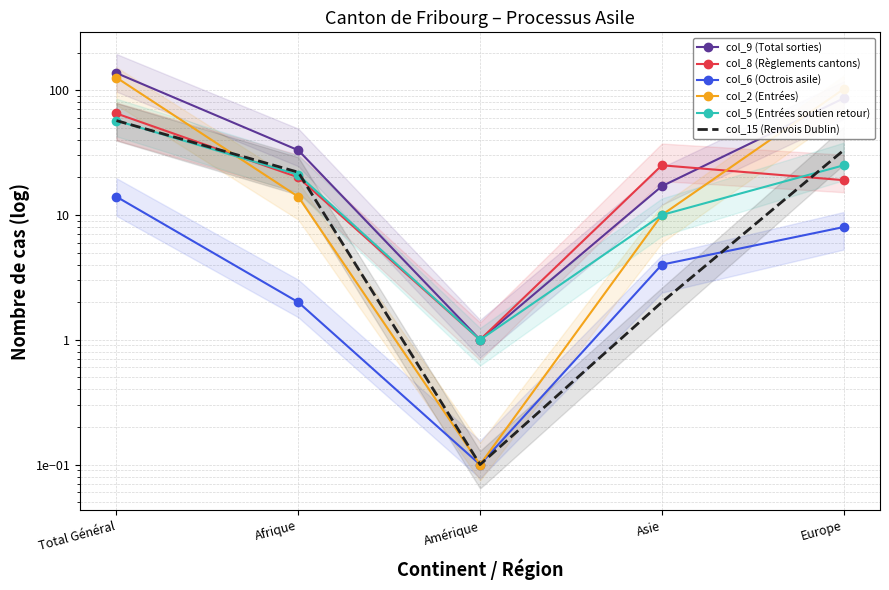

Reading left to right, list all the values displayed in this chart.

col_9 (Total sorties): 137.0	33.0	1.0	17.0	86.0
col_8 (Règlements cantons): 65.0	20.0	1.0	25.0	19.0
col_6 (Octrois asile): 14.0	2.0	0.1	4.0	8.0
col_2 (Entrées): 126.0	14.0	0.1	10.0	102.0
col_5 (Entrées soutien retour): 57.0	21.0	1.0	10.0	25.0
col_15 (Renvois Dublin): 57.0	22.0	0.1	2.0	33.0